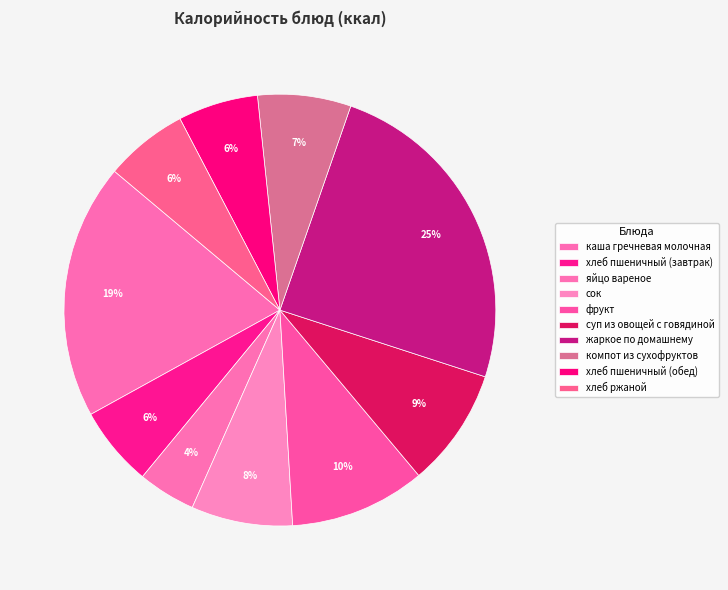

Is there any slice that represents more than half of the pie?

No